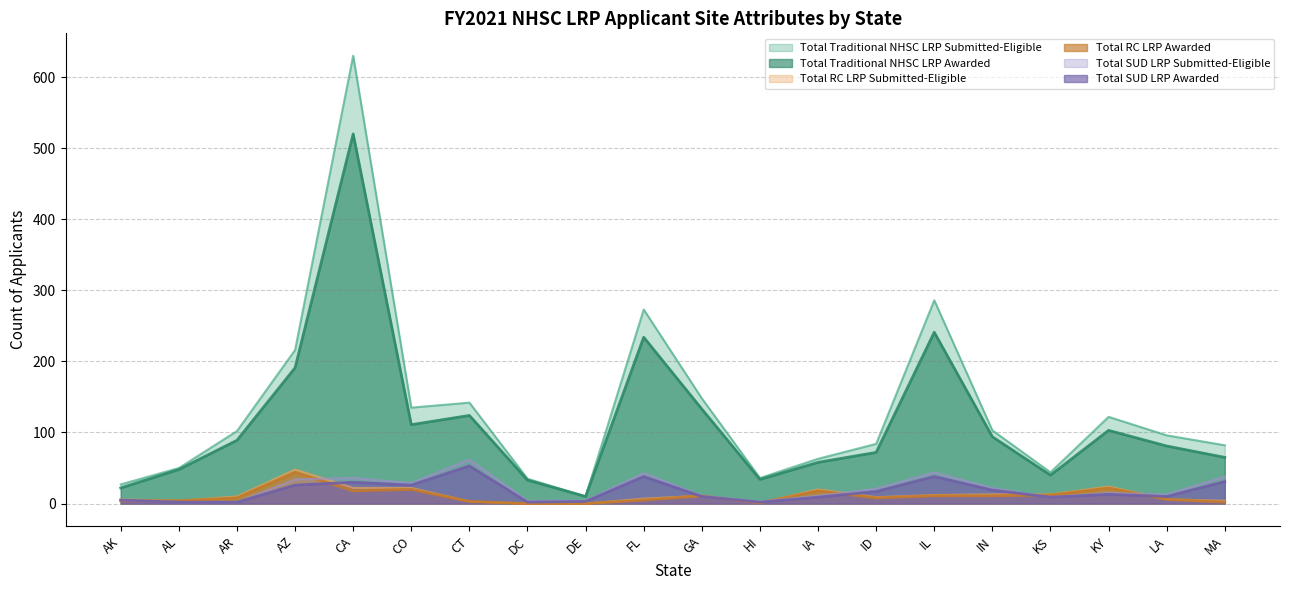

How many data points in Total RC LRP Awarded are above 8?

9